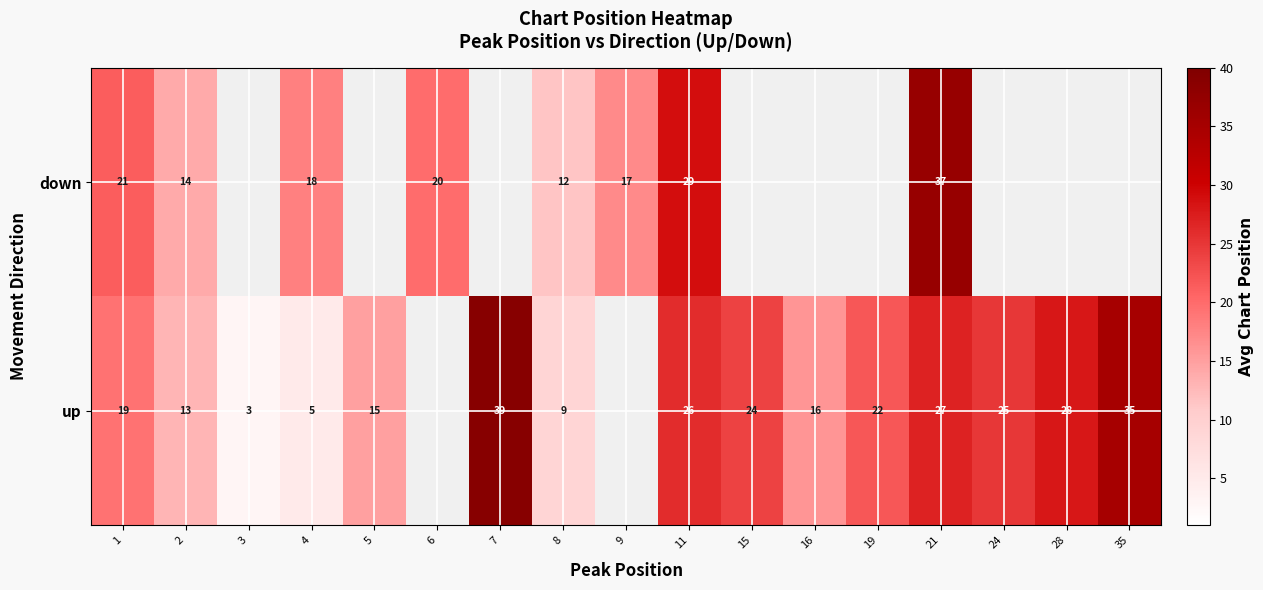

Rank the series at 8 from highest to lowest value.

down, up